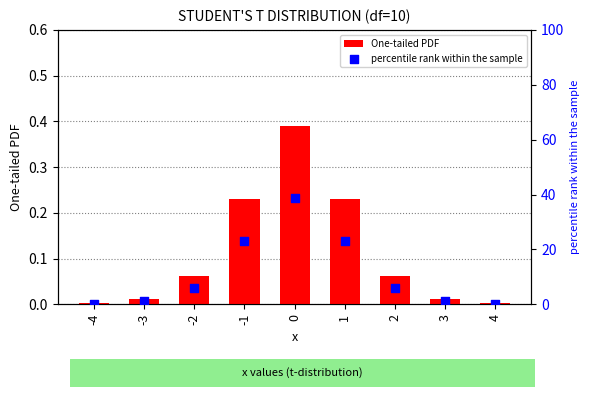

What are all the series names shown in the legend?

One-tailed PDF, percentile rank within the sample